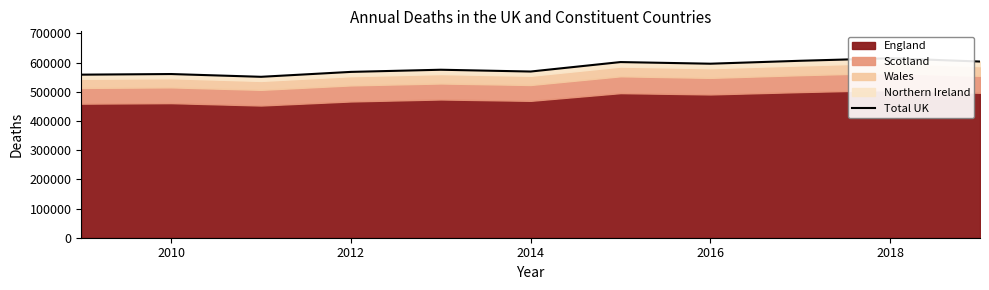

The value at 2014 is 888789. True or false?

False